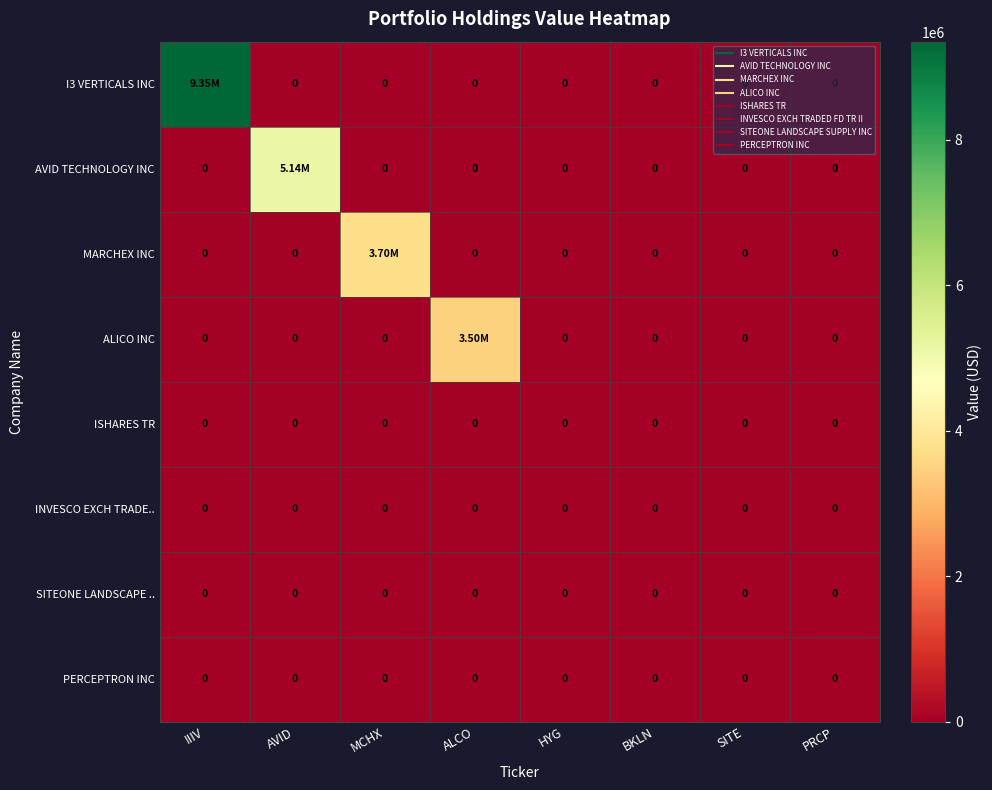

Where is ISHARES TR nearest to the value 0?

IIIV